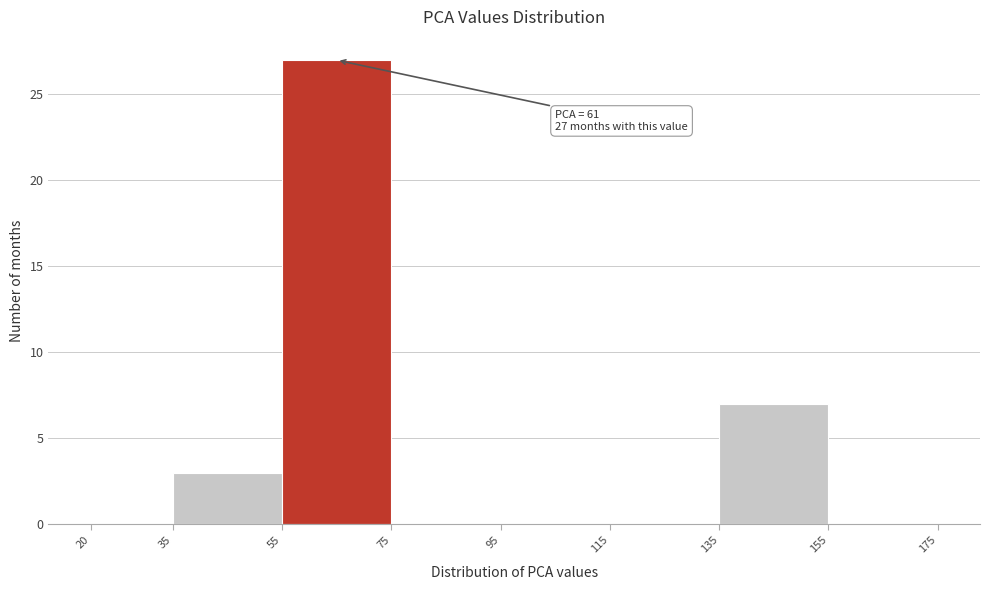

Over which range of the x-axis is the bar tallest?

55 to 75